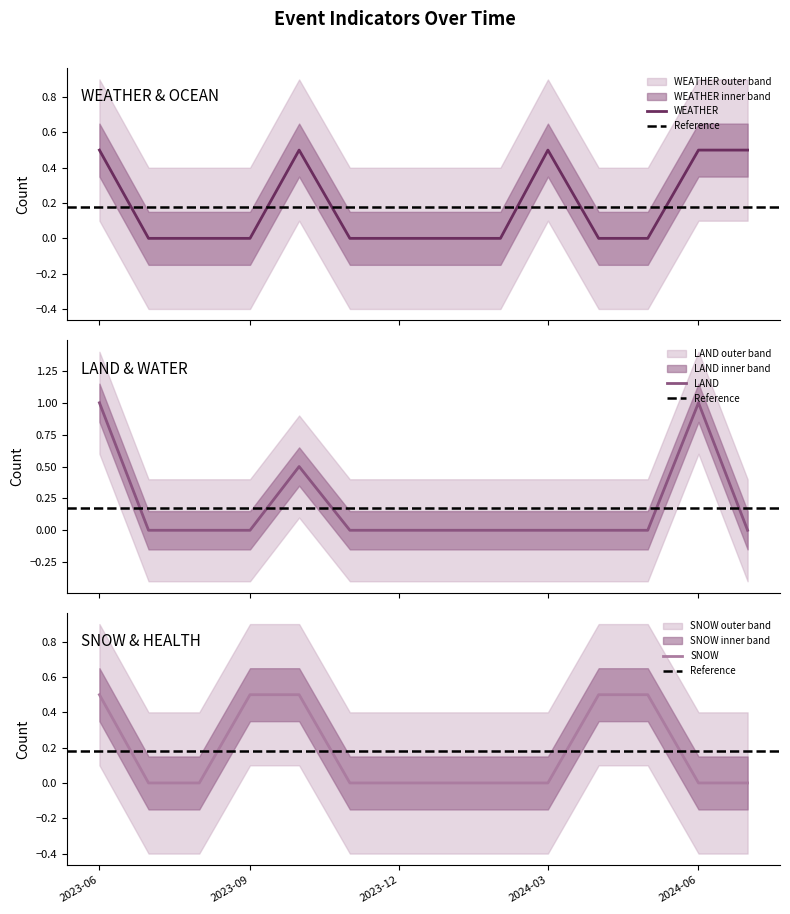

Does the chart have visible grid lines?

No